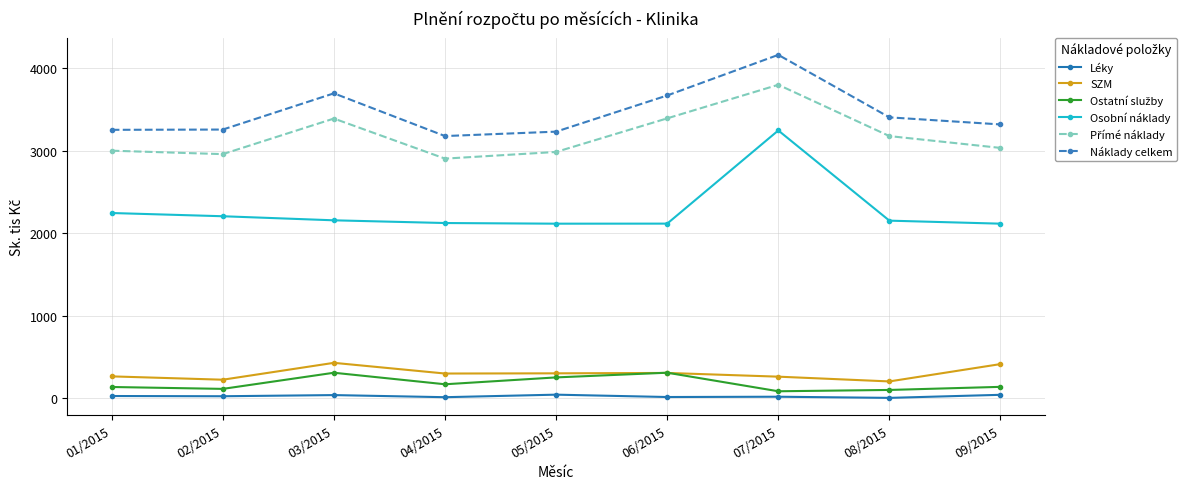

What is the minimum value shown in the chart?

5.7